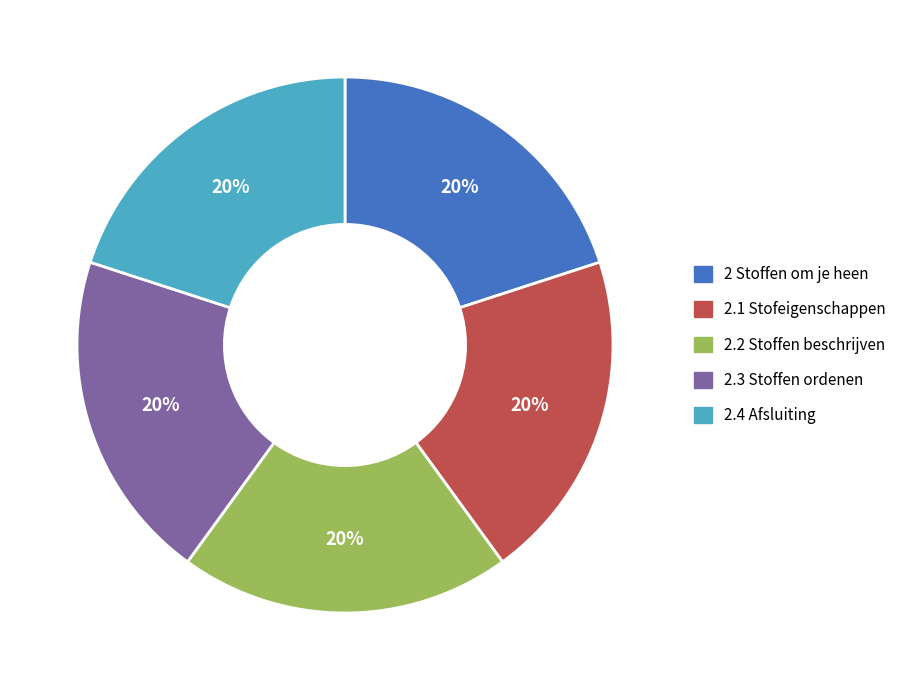

To the nearest percent, what is the combined percentage of 2.2 Stoffen beschrijven and 2.4 Afsluiting?

40%